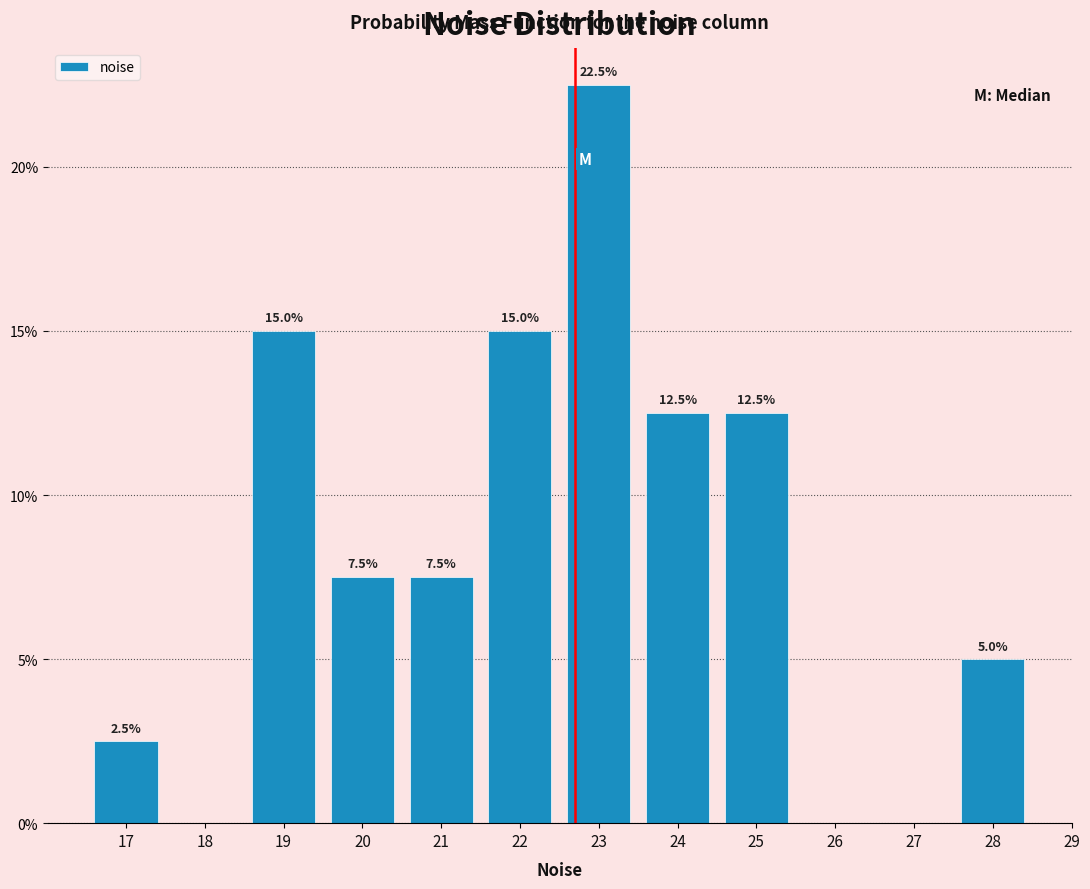

Reading left to right, what are all the values shown in this chart?

17=2.5	18=0.0	19=15.0	20=7.5	21=7.5	22=15.0	23=22.5	24=12.5	25=12.5	26=0.0	27=0.0	28=5.0